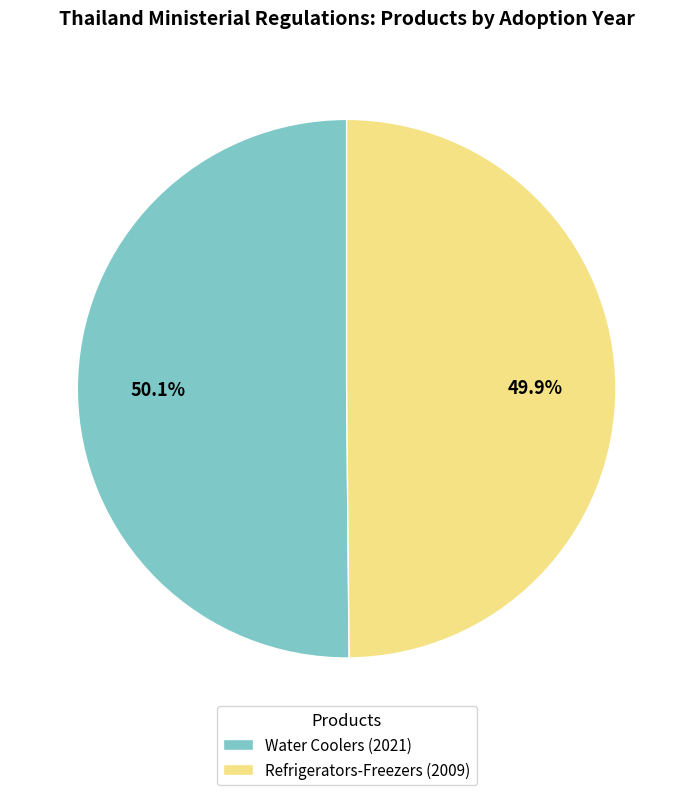

Approximately how many times larger is the value at Water Coolers (2021) compared to Refrigerators-Freezers (2009)?

1.0